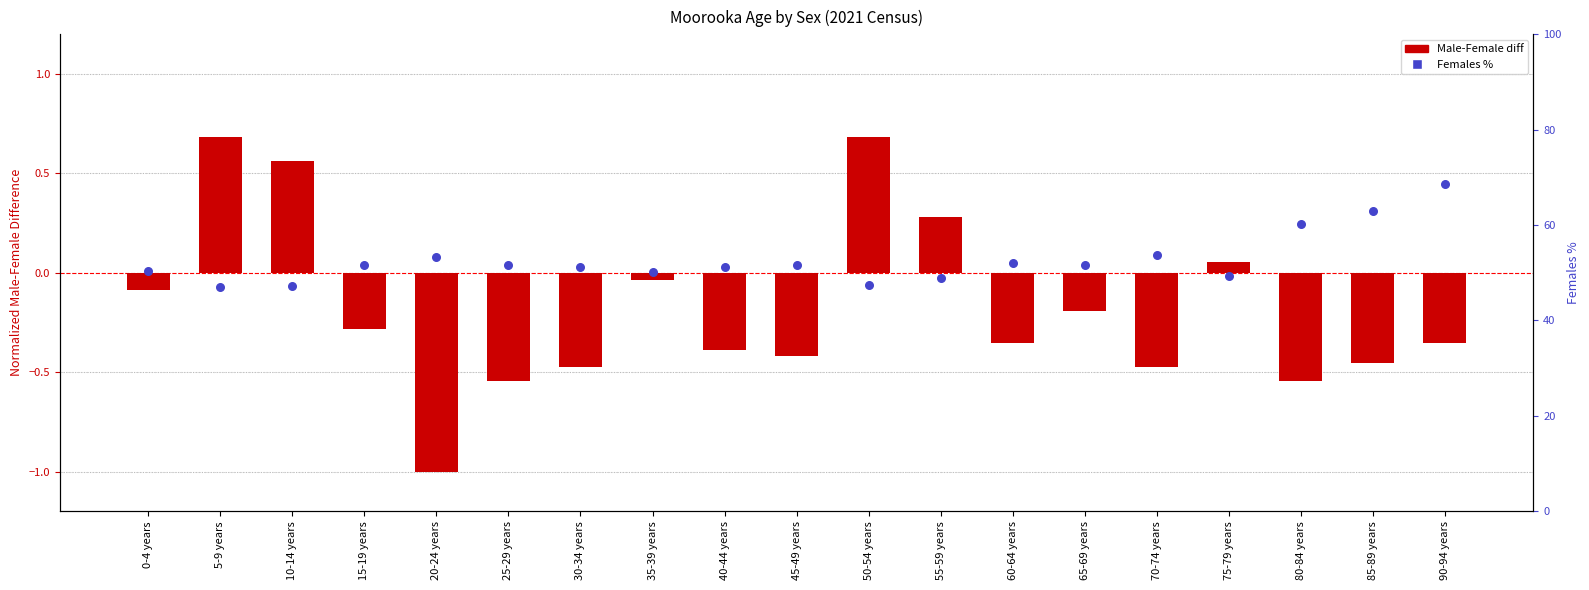

Is the value of Males minus Females (normalized) at 50-54 years greater than the value of Females % at 90-94 years?

No